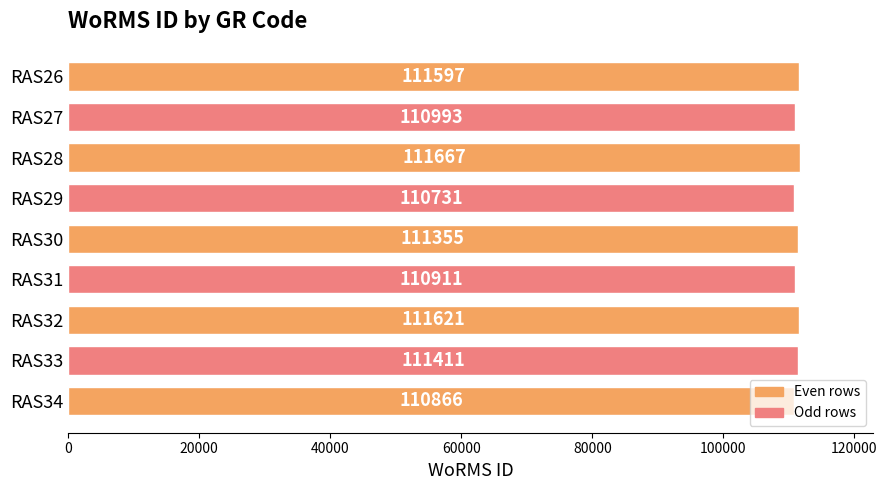

True or false: the data shows 65933 at RAS27.

False